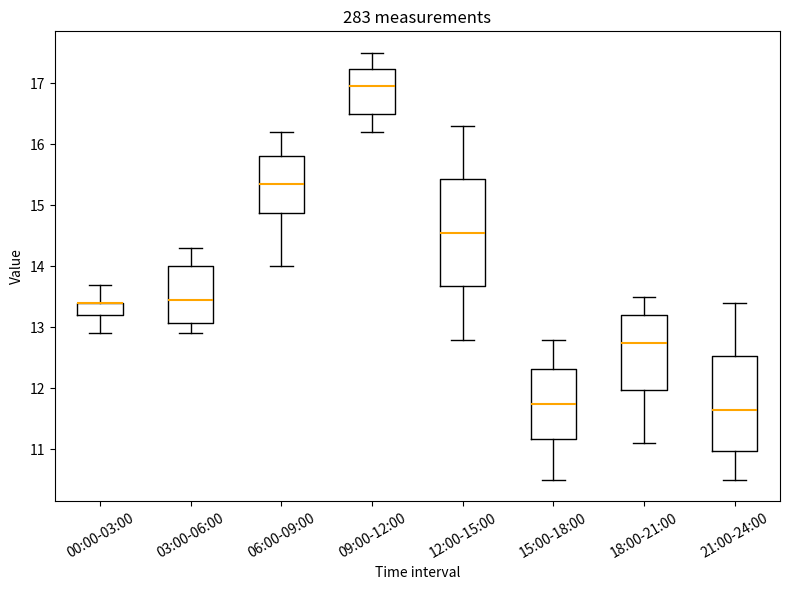

Reading left to right, read every box against the y-axis: the position of its median line, the range the box covers, and the ends of its whiskers. The values are not printed on the chart, so give them approximately, as read against the axis.

00:00-03:00: median 13.4 (drawn on the box's upper edge), box 13.2 to 13.4, whiskers 12.9 to 13.7
03:00-06:00: median 13.5, box 13.1 to 14.0, whiskers 12.9 to 14.3
06:00-09:00: median 15.4, box 14.9 to 15.8, whiskers 14.0 to 16.2
09:00-12:00: median 17.0, box 16.5 to 17.2, whiskers 16.2 to 17.5
12:00-15:00: median 14.6, box 13.7 to 15.4, whiskers 12.8 to 16.3
15:00-18:00: median 11.8, box 11.2 to 12.3, whiskers 10.5 to 12.8
18:00-21:00: median 12.8, box 12.0 to 13.2, whiskers 11.1 to 13.5
21:00-24:00: median 11.7, box 11.0 to 12.5, whiskers 10.5 to 13.4